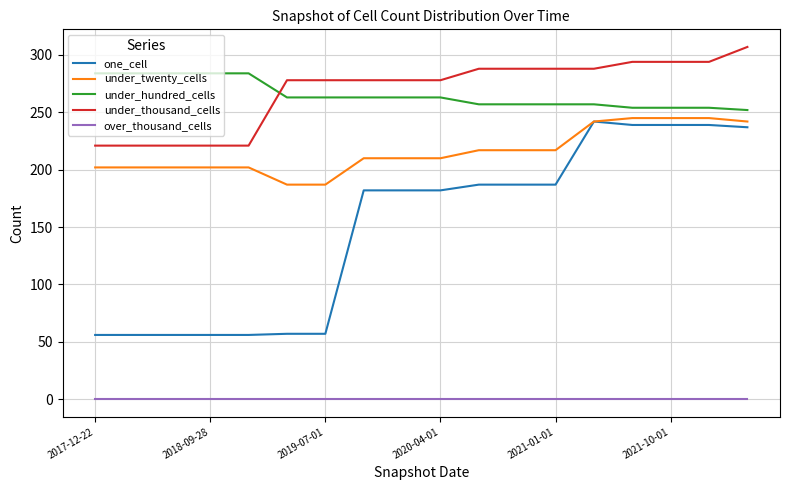

What is the lowest value of the under_thousand_cells series?

221